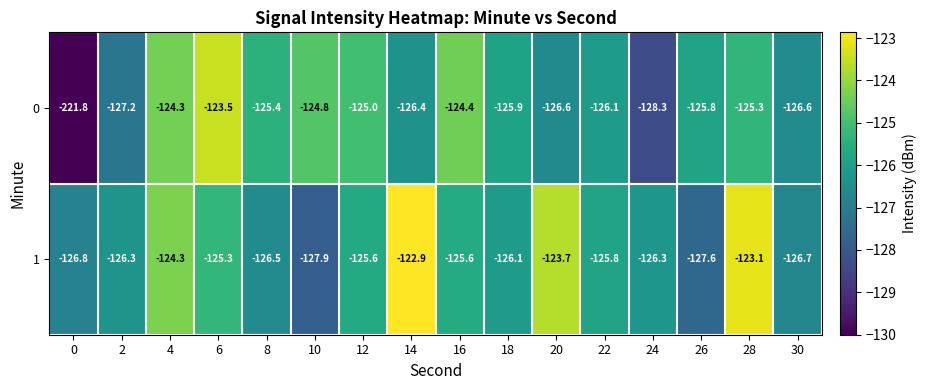

What is the maximum value shown in the chart?

-122.9